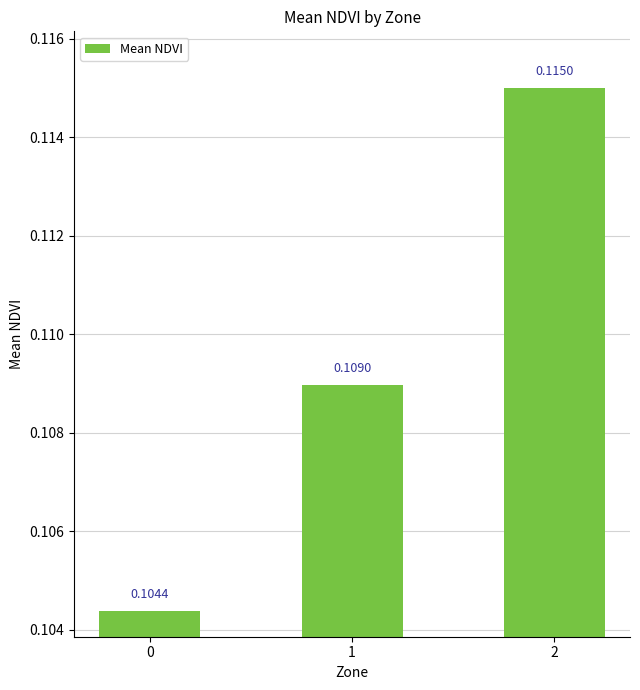

Which has a higher value, 0 or 2?

2